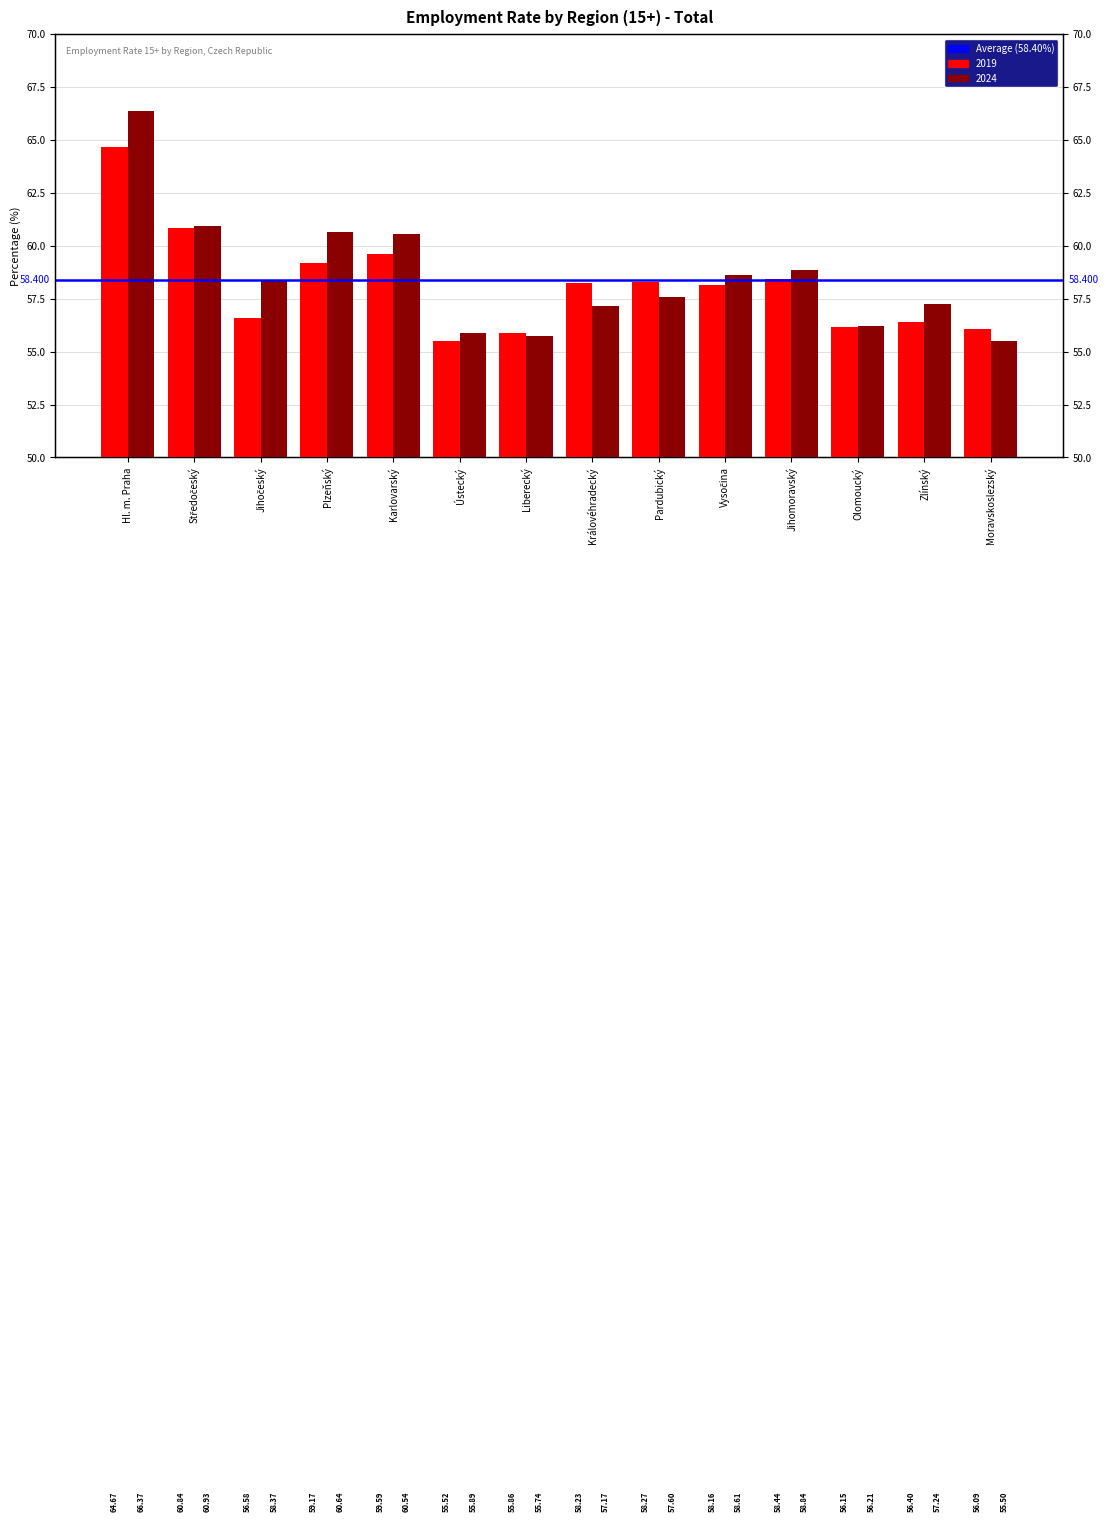

Reading right to left, extract all data points from this chart.

2019: 56.1	56.4	56.1	58.4	58.2	58.3	58.2	55.9	55.5	59.6	59.2	56.6	60.8	64.7
2024: 55.5	57.2	56.2	58.8	58.6	57.6	57.2	55.7	55.9	60.5	60.6	58.4	60.9	66.4